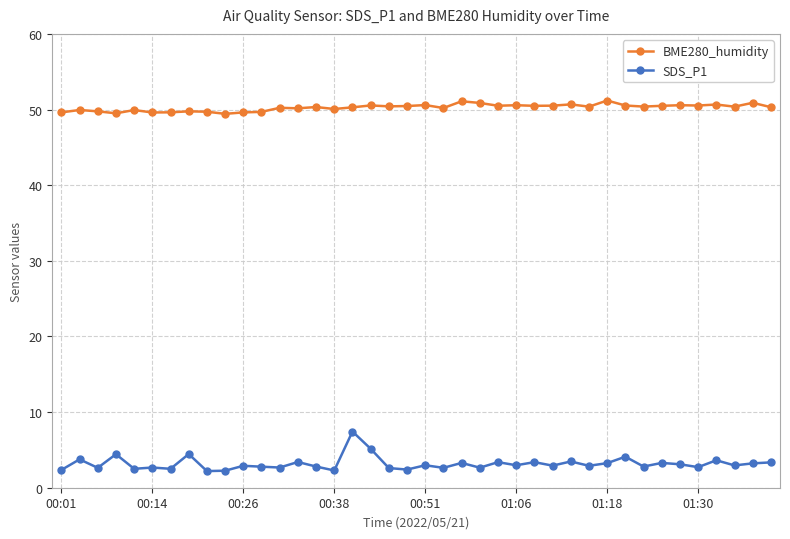

Which series has the largest range (max minus min)?

SDS_P1